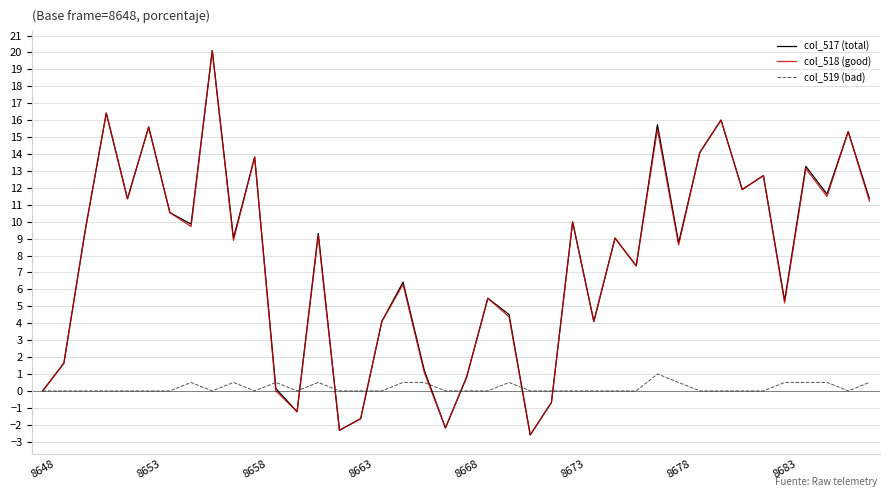

What is the greatest value displayed?

20.1